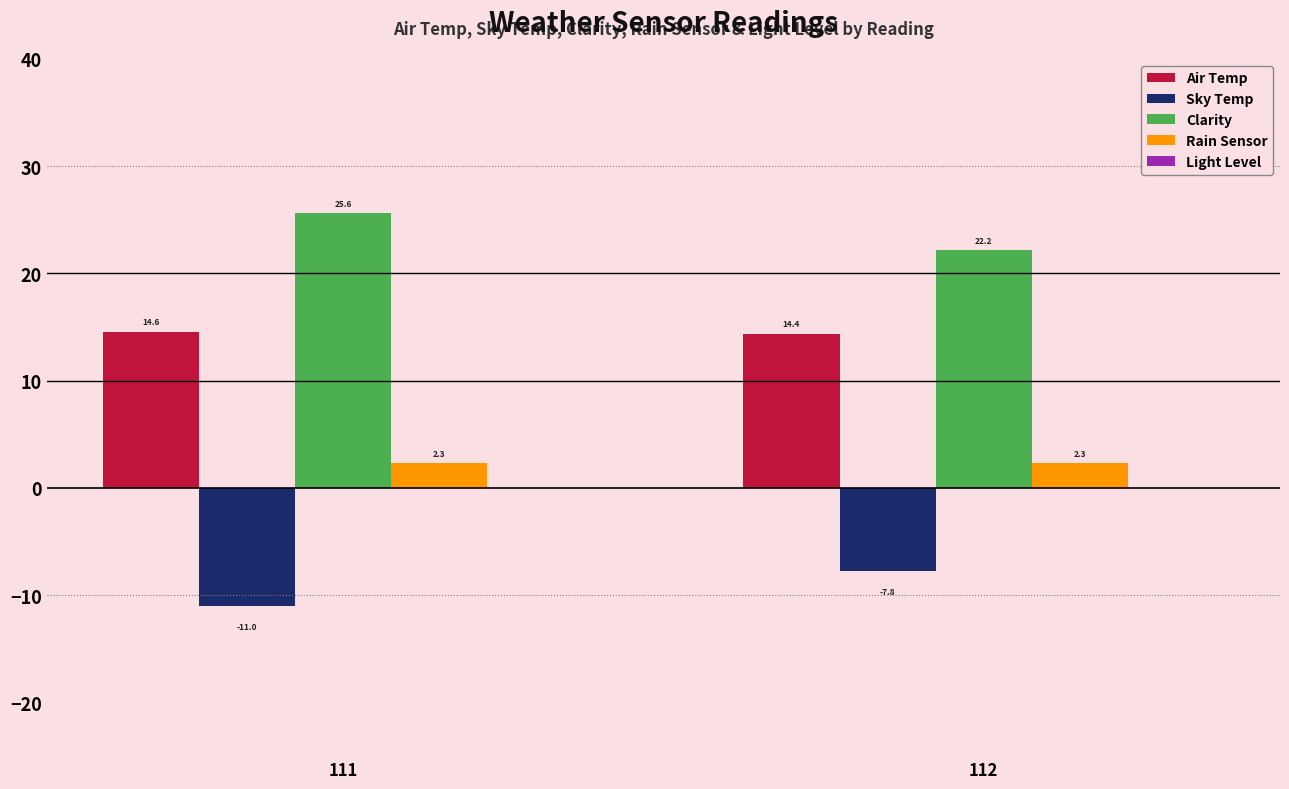

The Air Temp series shows 22.2 at 111. True or false?

False